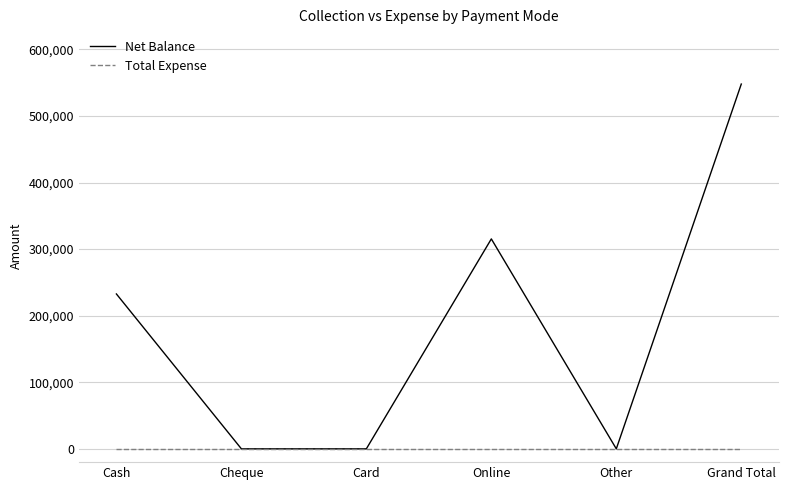

What position from the right is Online?

3